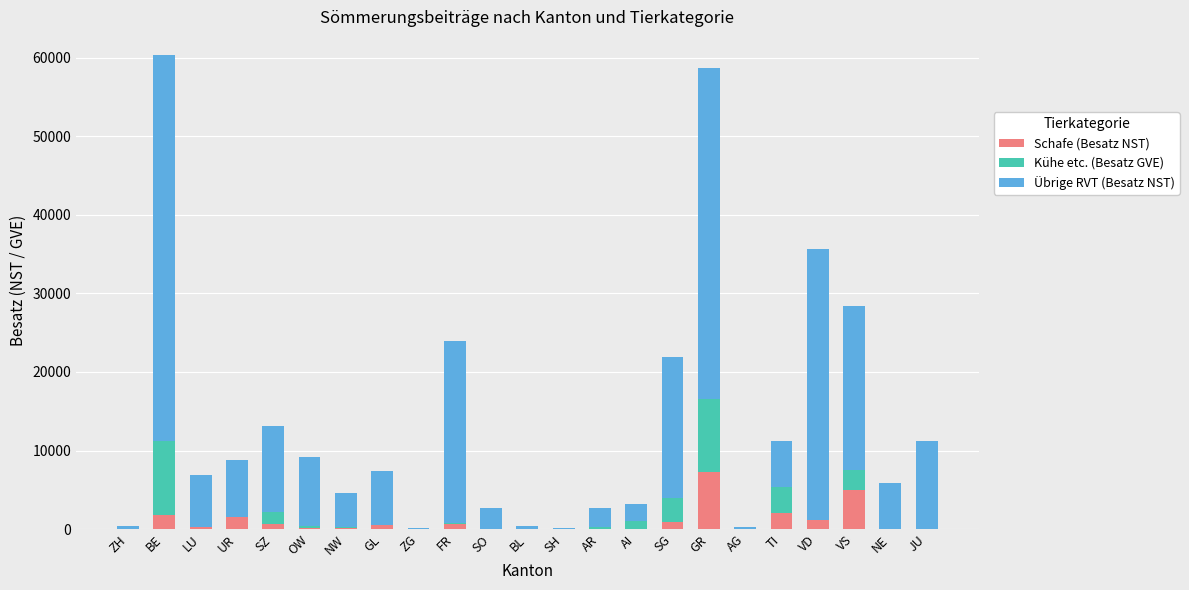

Which category has the highest value in the Schafe (Besatz NST) series?

GR